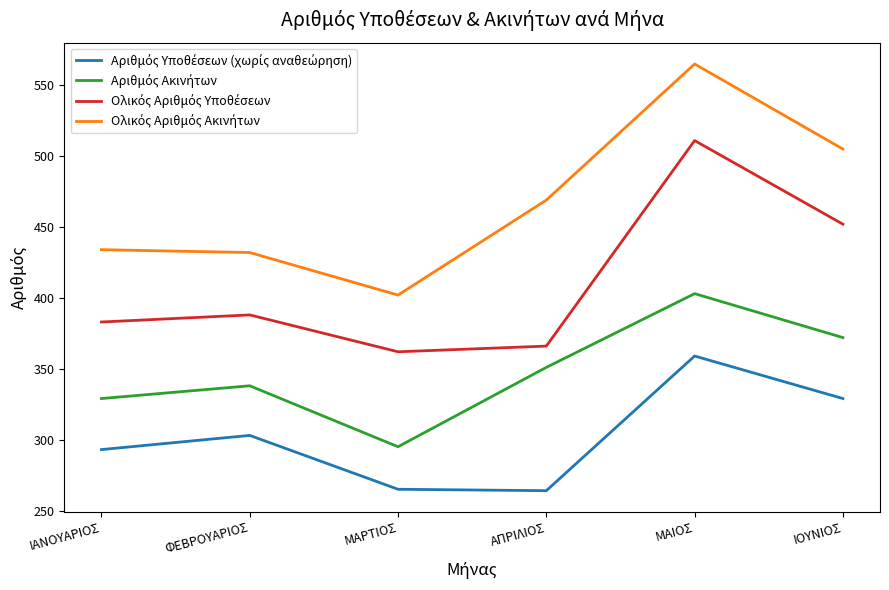

What is the spread (max minus min) of values at ΦΕΒΡΟΥΑΡΙΟΣ?

129